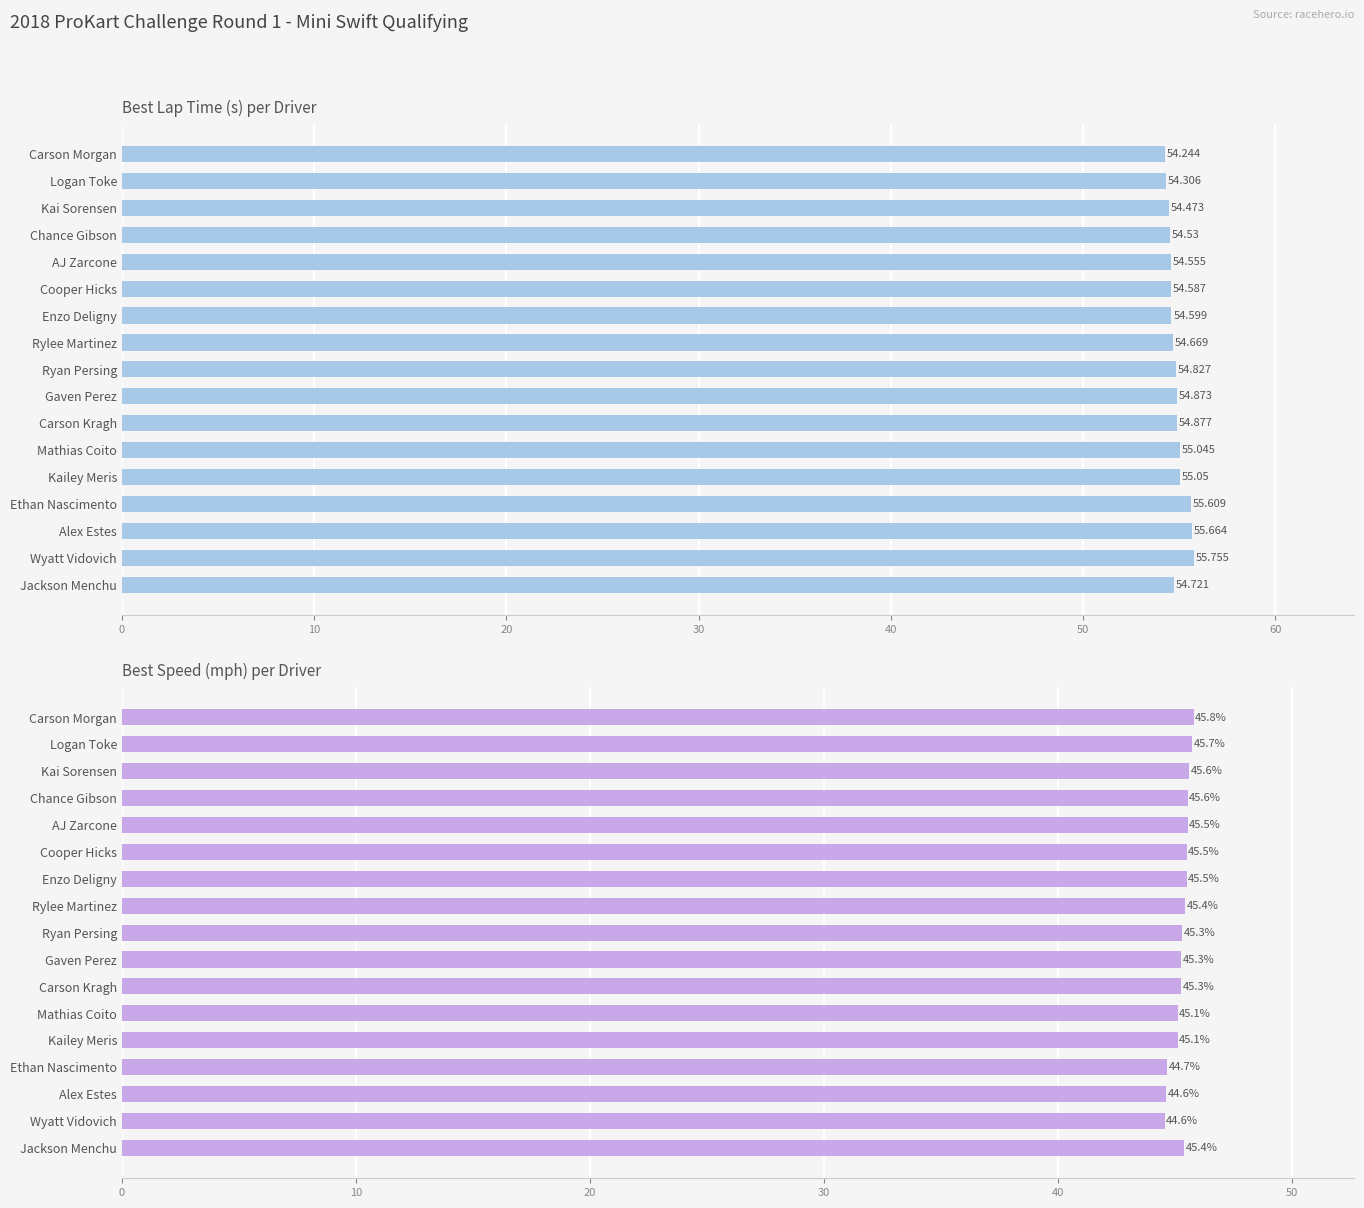

Which series changed the most between Ryan Persing and Jackson Menchu?

Best Lap time